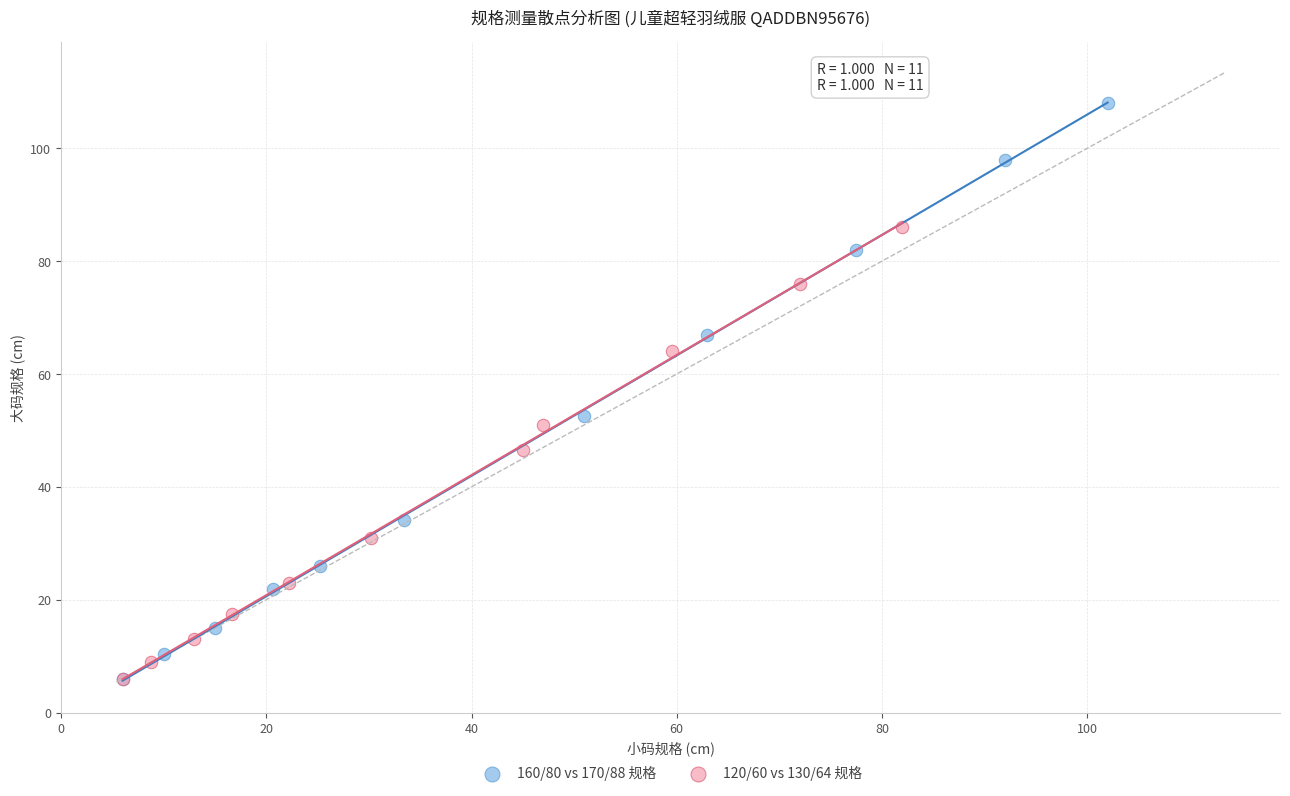

Which series has the widest spread of Y values?

160/80 vs 170/88 规格